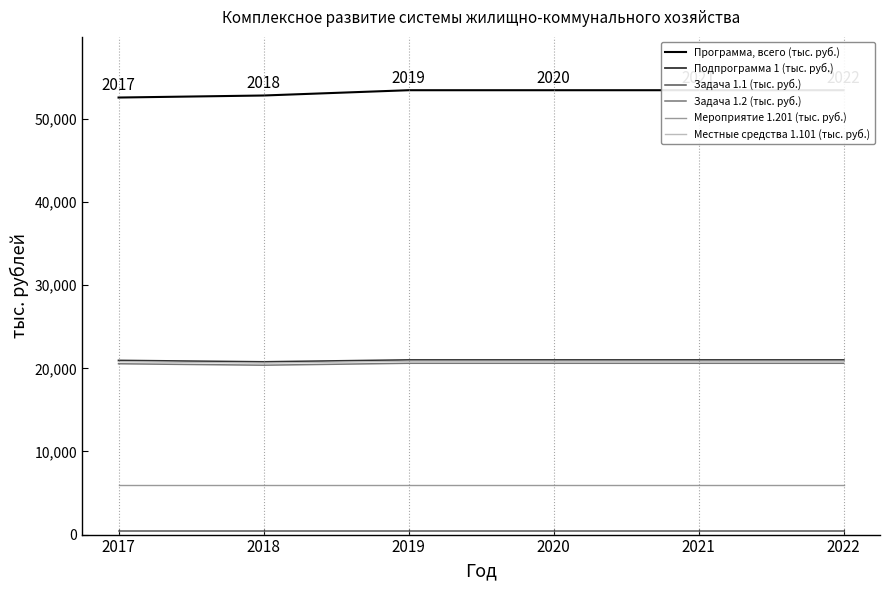

The value of Программа, всего (тыс. руб.) at 2017 is 52582.5. True or false?

True